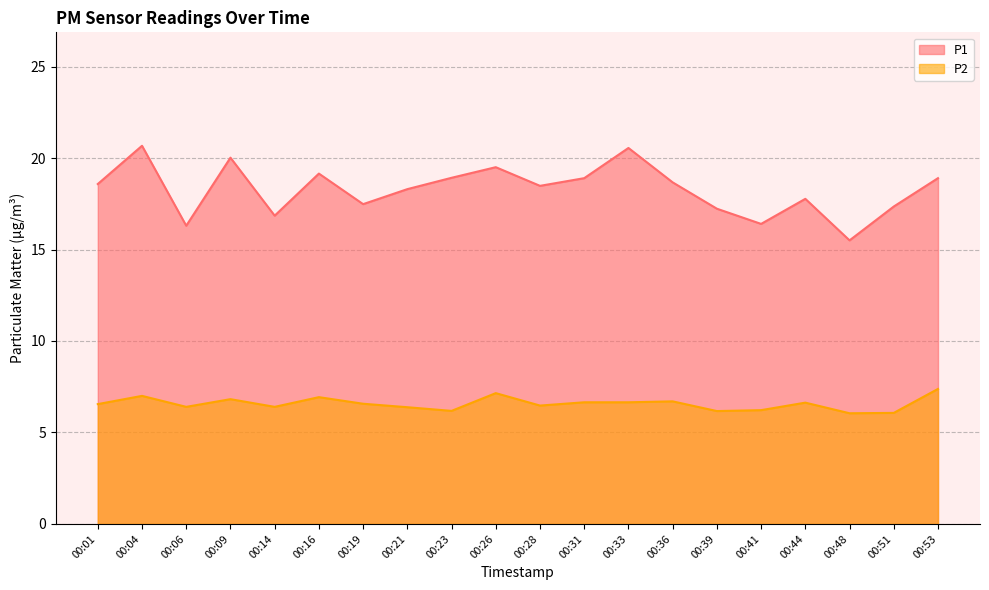

At which category does P2 reach its first local valley?

00:06